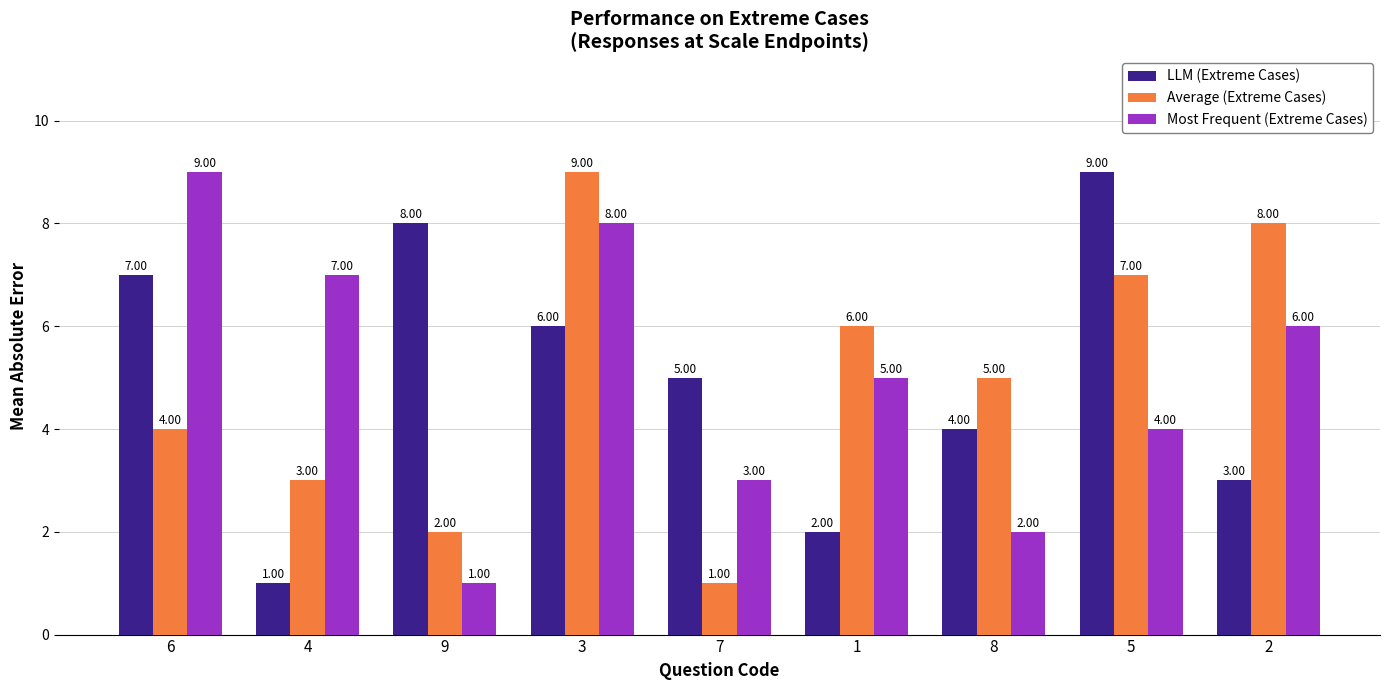

At which label is Most Frequent (Extreme Cases) closest to 5?

1